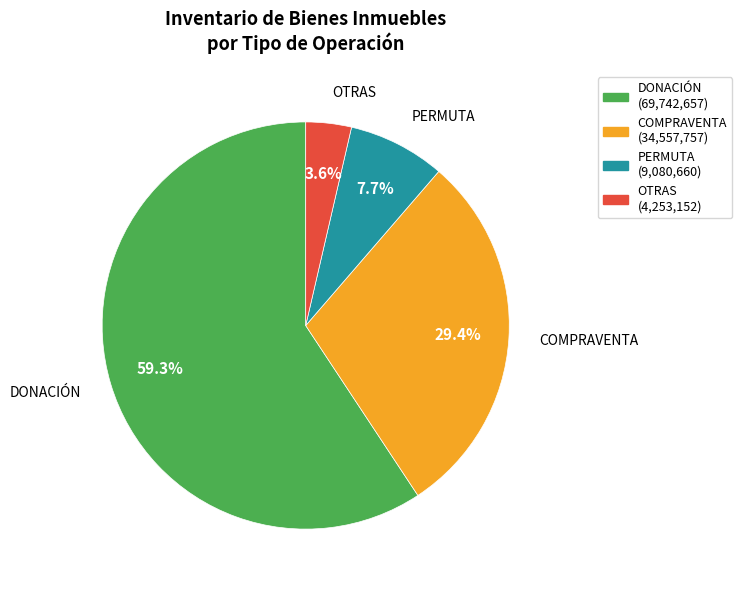

How many segments does this pie chart have?

4